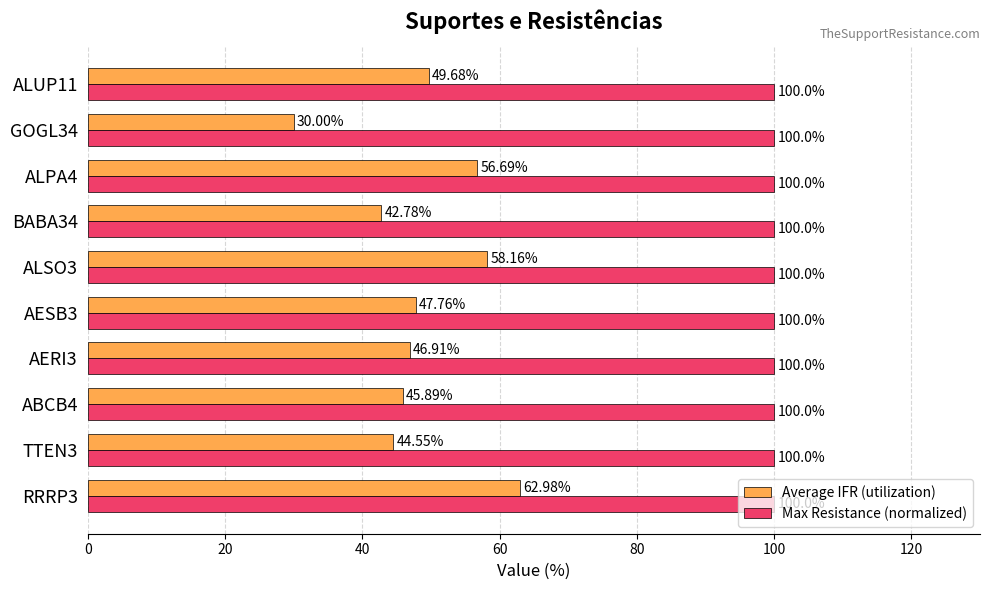

What is the sum of all Max Resistance (normalized) values?

1000.0